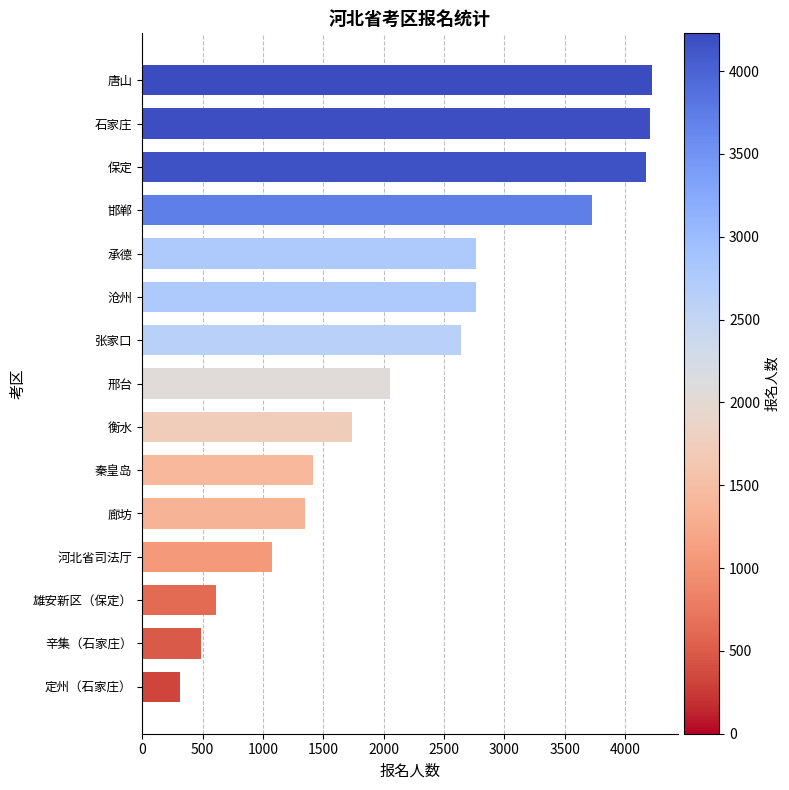

Is it true that the value at 唐山 is 6295?

False